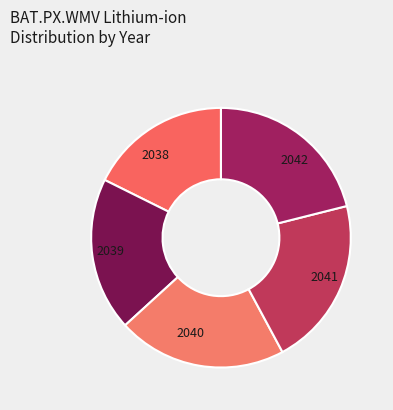

What is the smallest slice in the pie chart?

2038